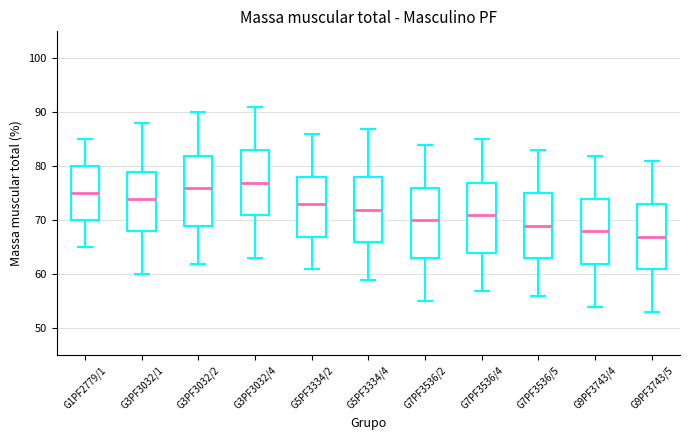

Which box has the lowest median line?

G9PF3743/5